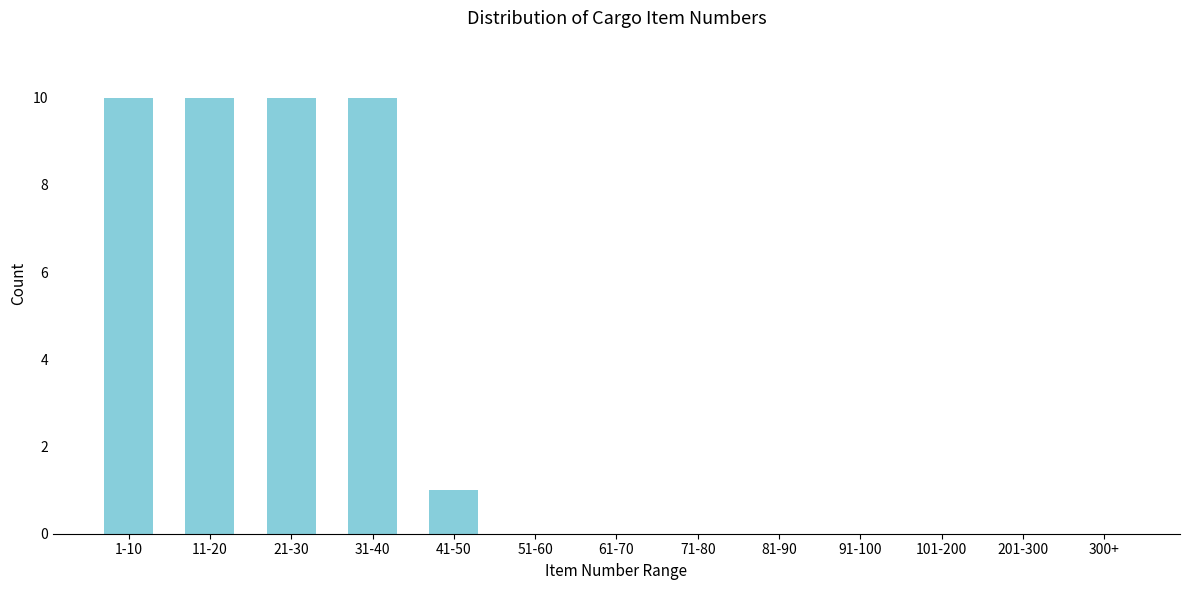

Reading left to right, what are all the values shown in this chart?

1-10=10	11-20=10	21-30=10	31-40=10	41-50=1	51-60=0	61-70=0	71-80=0	81-90=0	91-100=0	101-200=0	201-300=0	300+=0